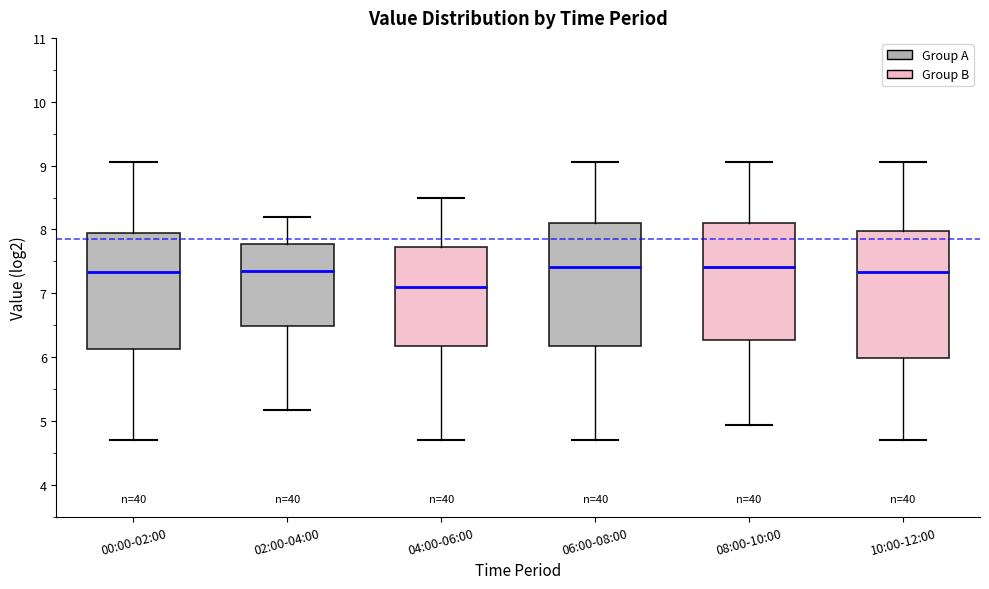

Where does the upper whisker of the box for 02:00-04:00 end on the y-axis? The values are not printed on the chart, so give them approximately, as read against the axis.

8.2